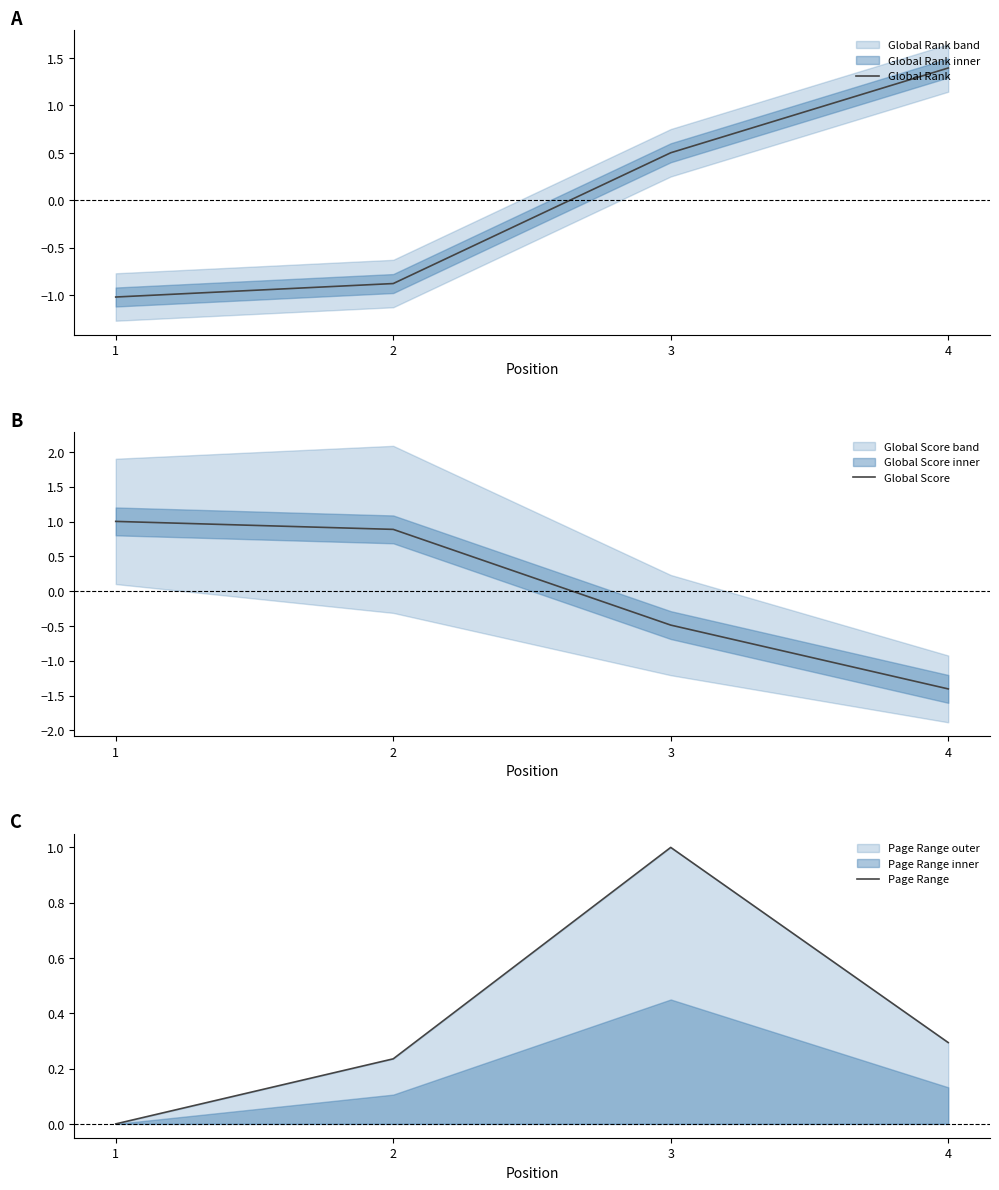

Where do Page Range and Global Rank first cross each other?

3 and 4